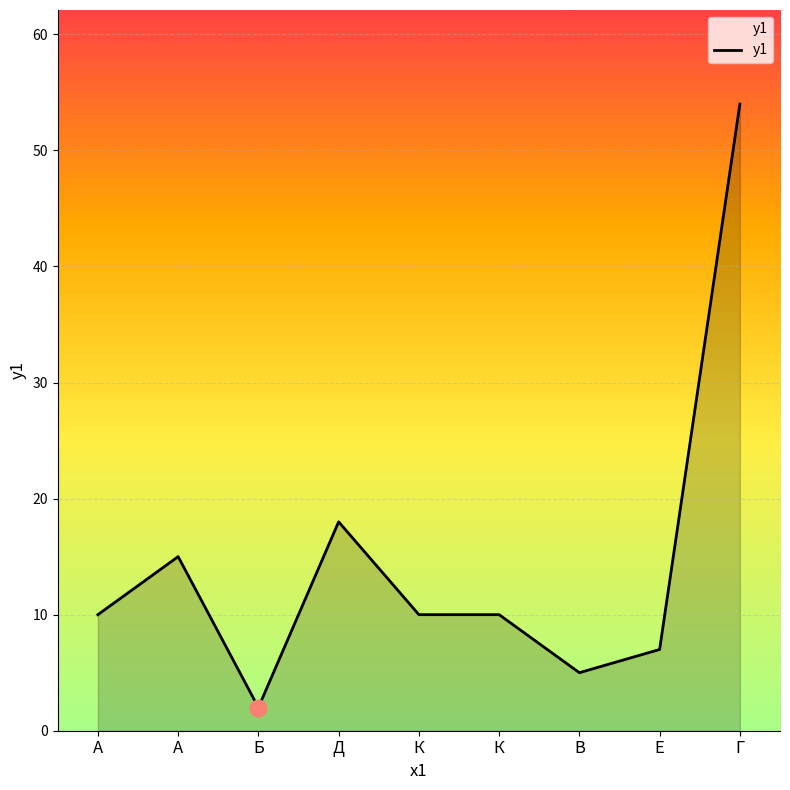

What is the smallest value displayed?

2